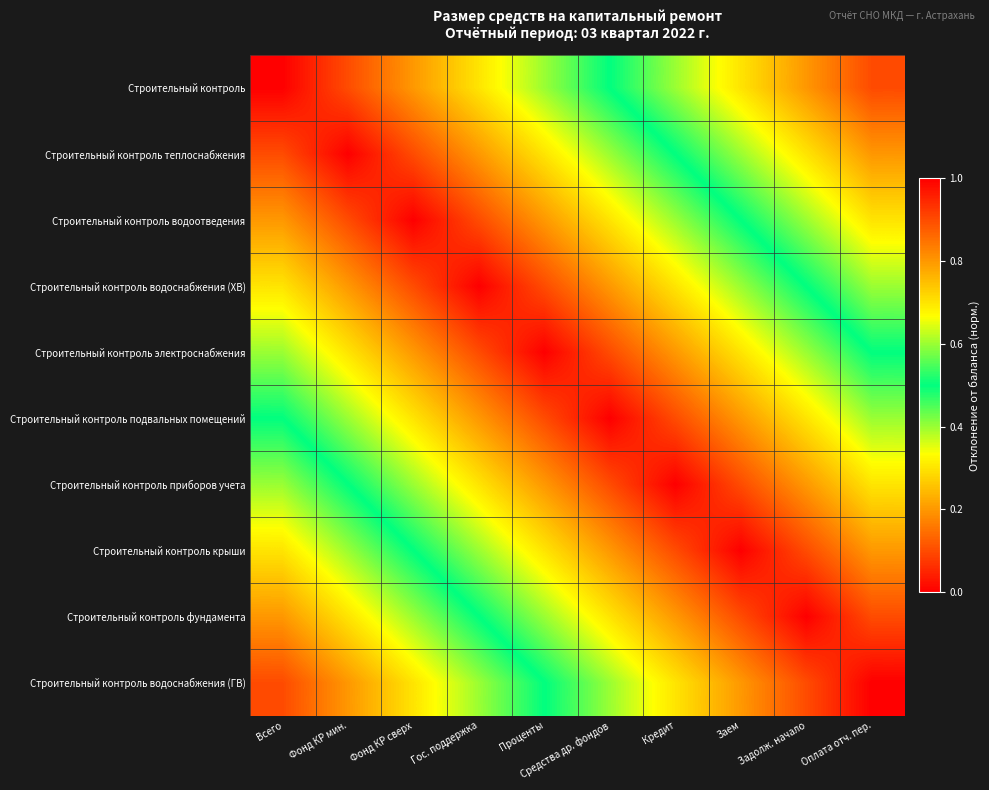

What is the spread (max minus min) of values at Задолж. начало?

0.8